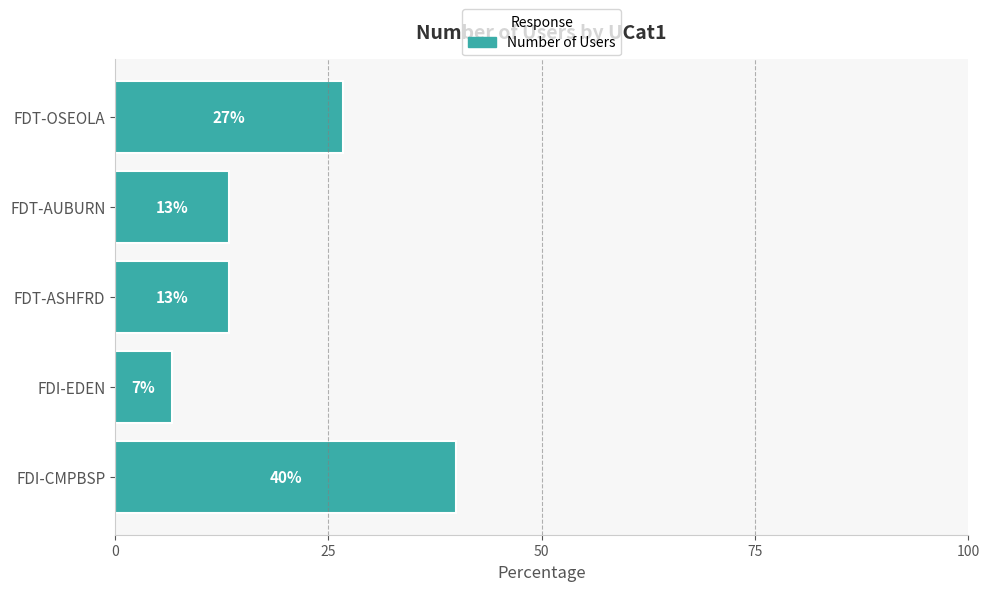

How many bars are there in total?

5